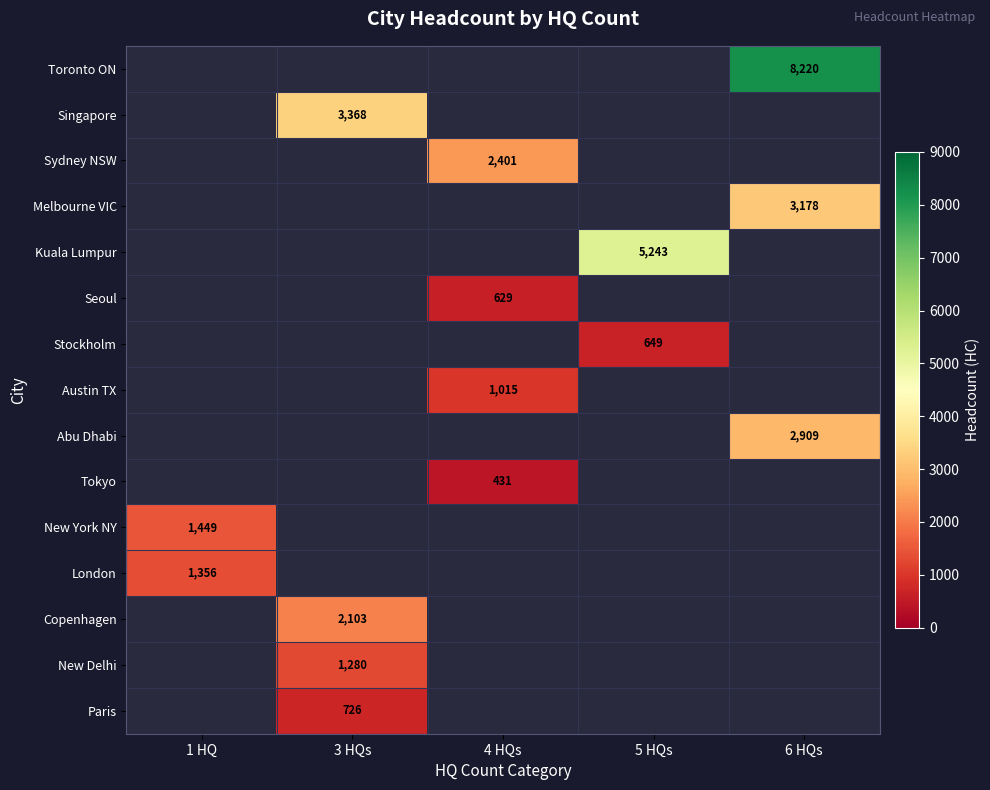

The Melbourne VIC series shows 1583 at 6 HQs. True or false?

False